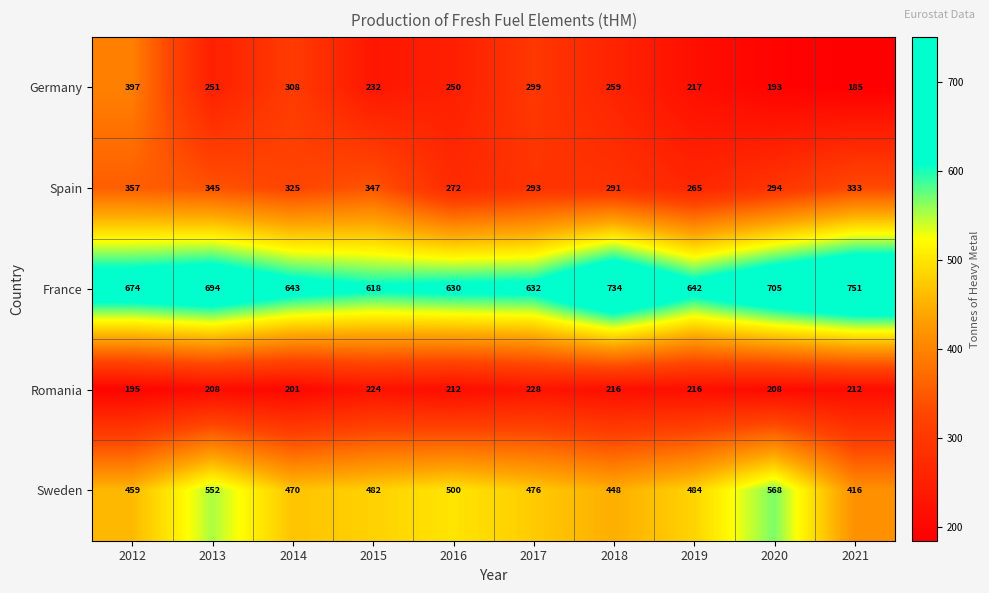

What is the sum of all France values?

6723